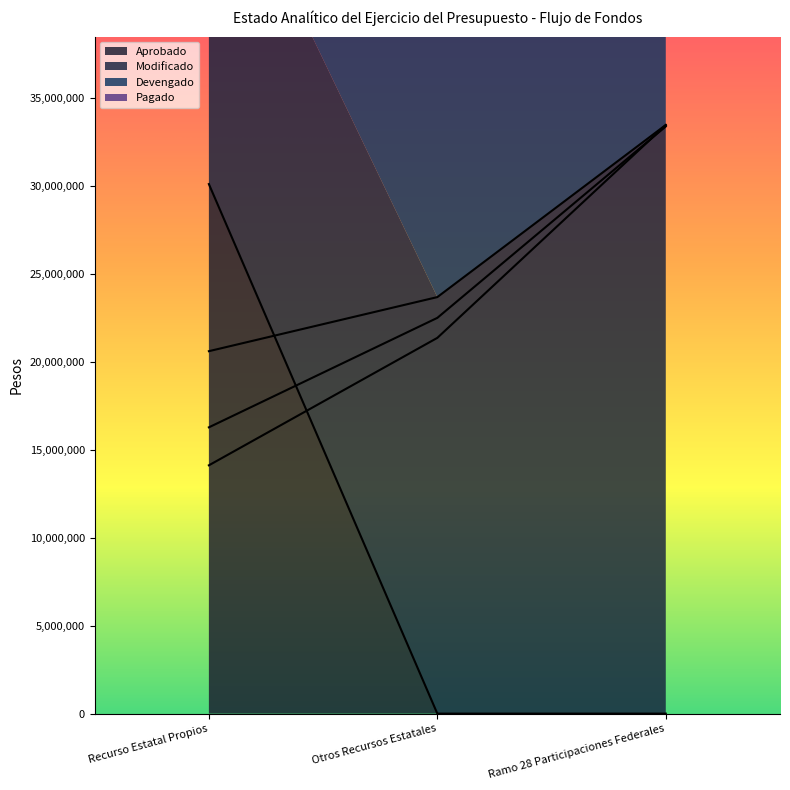

The value of Pagado at Otros Recursos Estatales is 21359621.8. True or false?

True